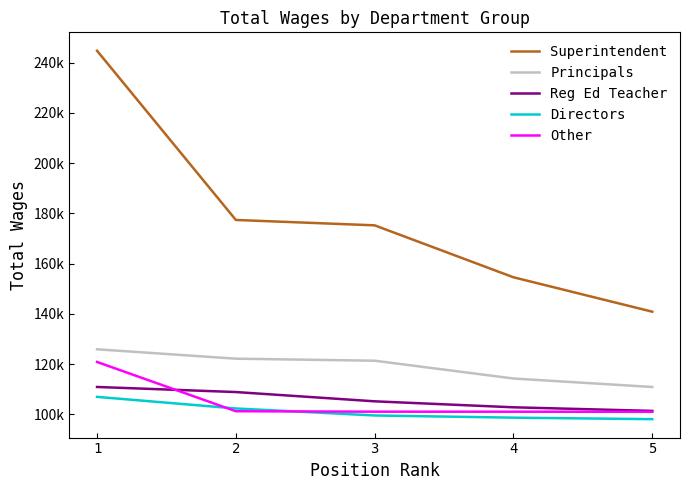

True or false: Superintendent and Other cross at least once.

False